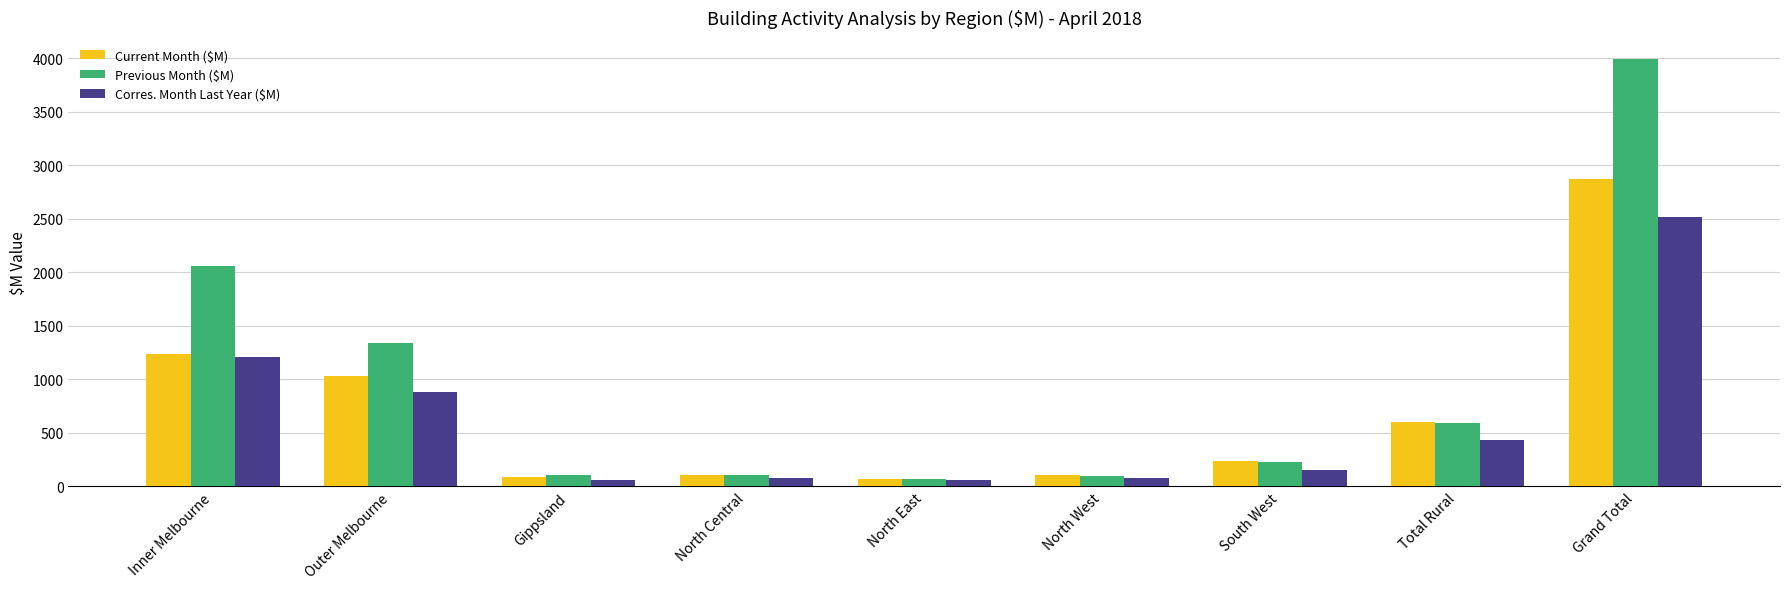

Where does the Current Month ($M) series first go above 234?

Inner Melbourne